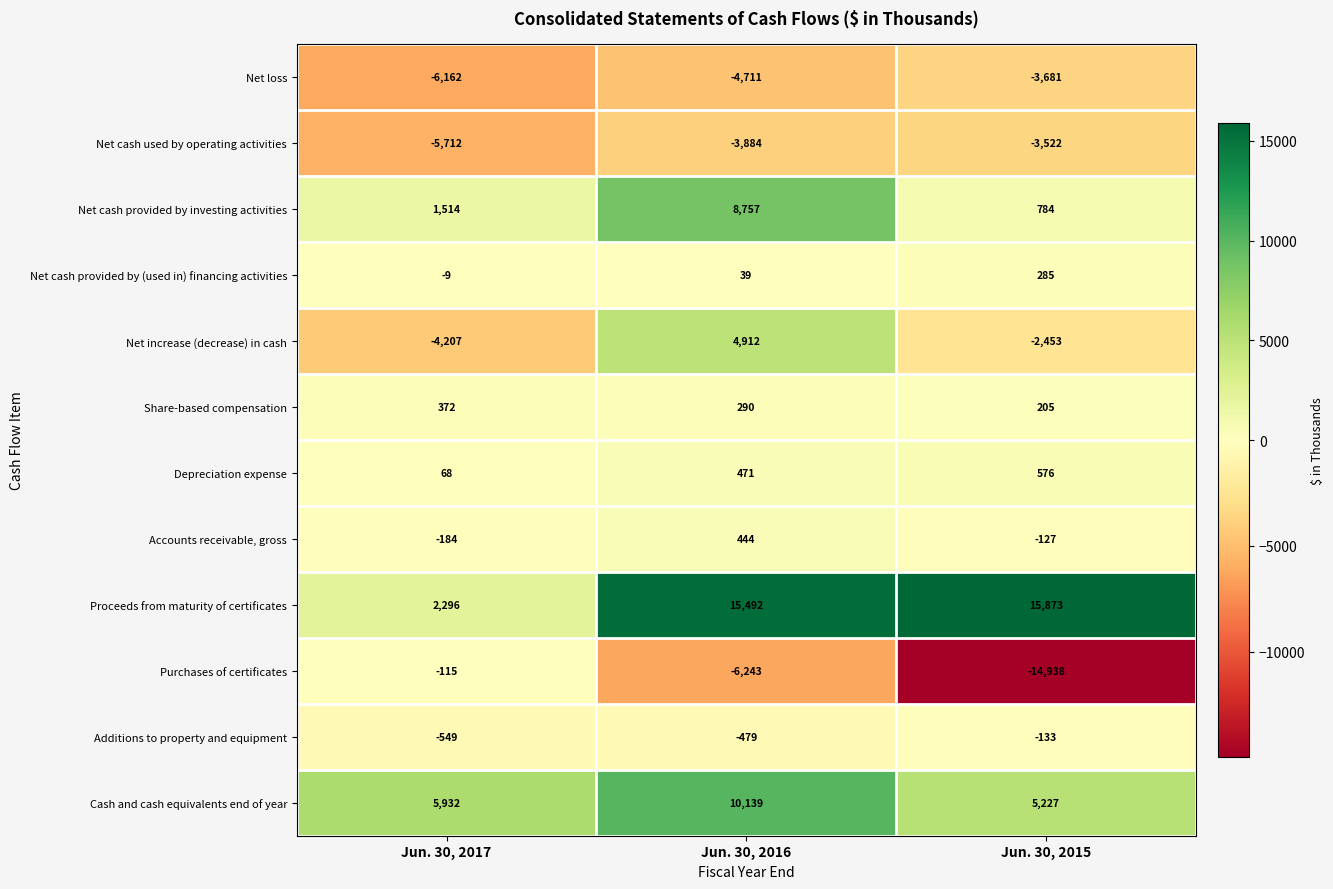

Which label corresponds to the smallest value in the chart?

Jun. 30, 2015